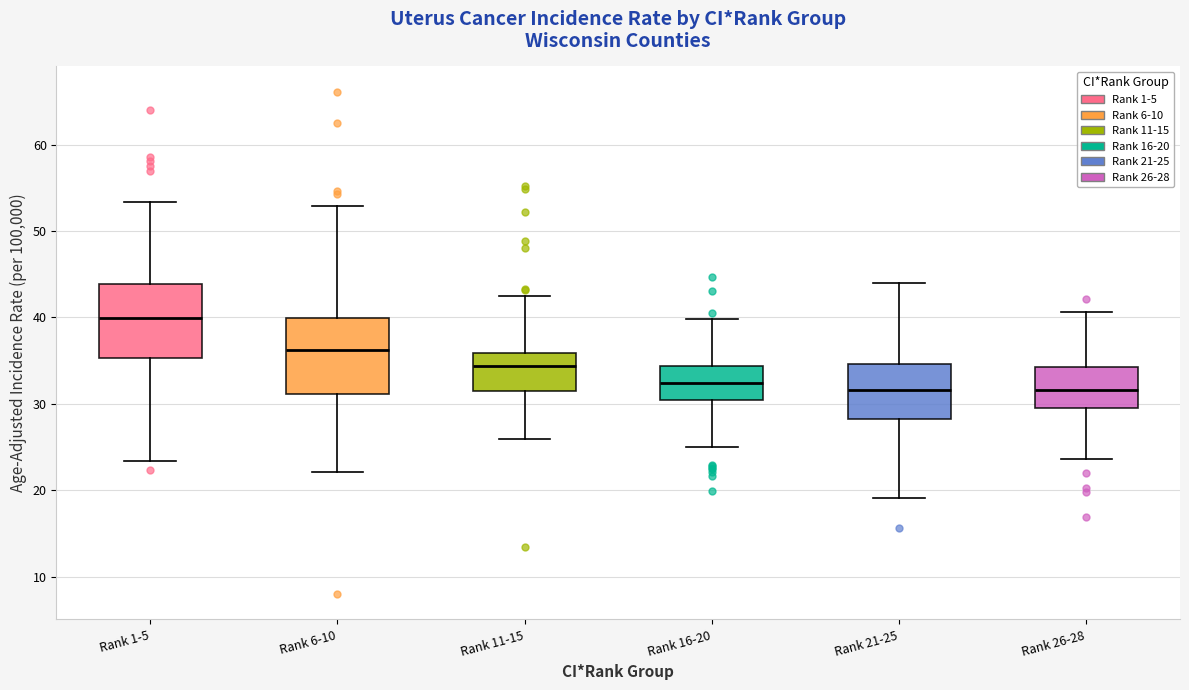

Where does the median line of the box for Rank 21-25 sit on the y-axis? The values are not printed on the chart, so give them approximately, as read against the axis.

32